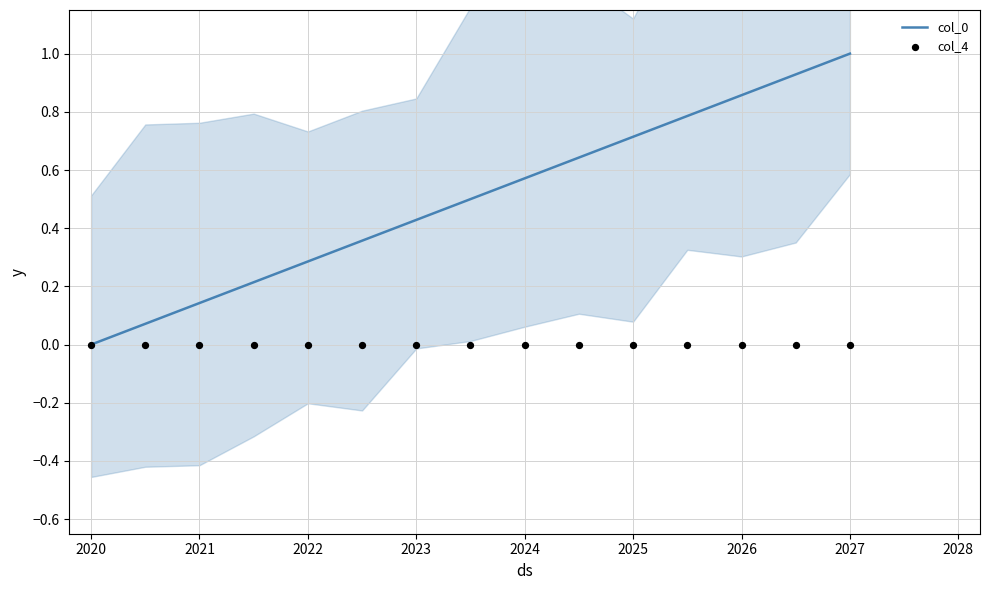

At how many categories does at least one series exceed 0?

14